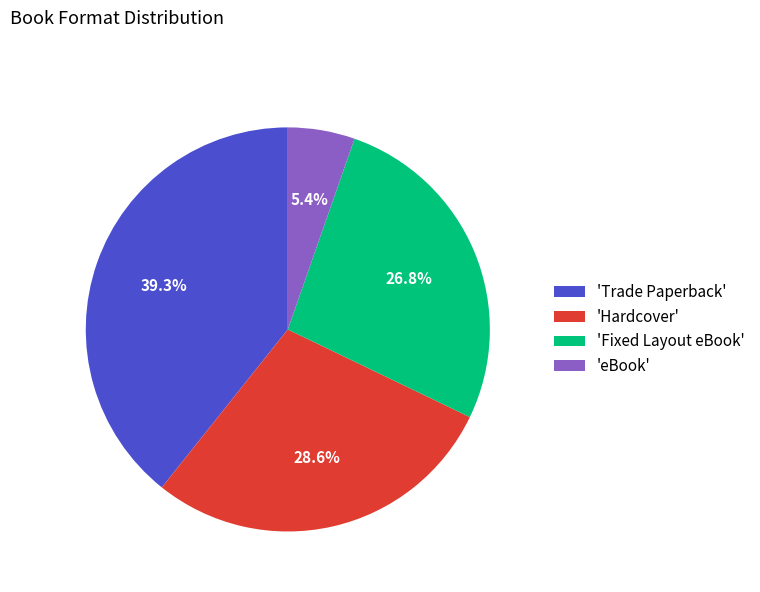

Combined, do 'Trade Paperback' and 'Fixed Layout eBook' account for over 50%?

Yes